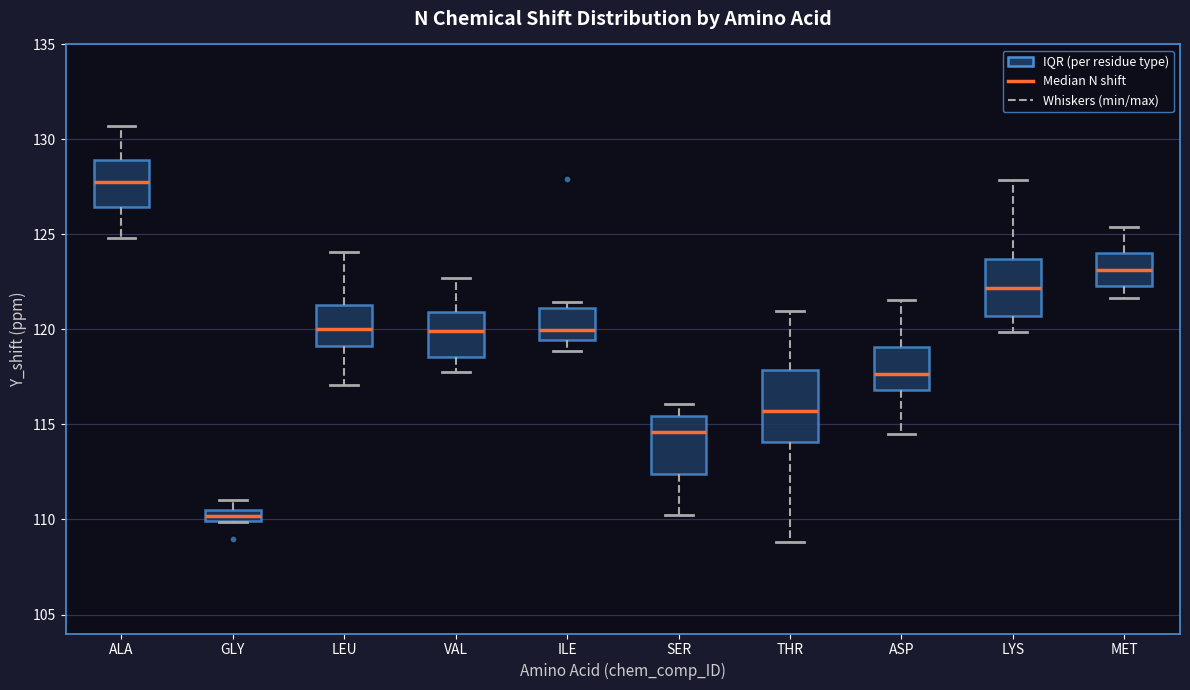

Where does the median line of the box for MET sit on the y-axis? The values are not printed on the chart, so give them approximately, as read against the axis.

123.0